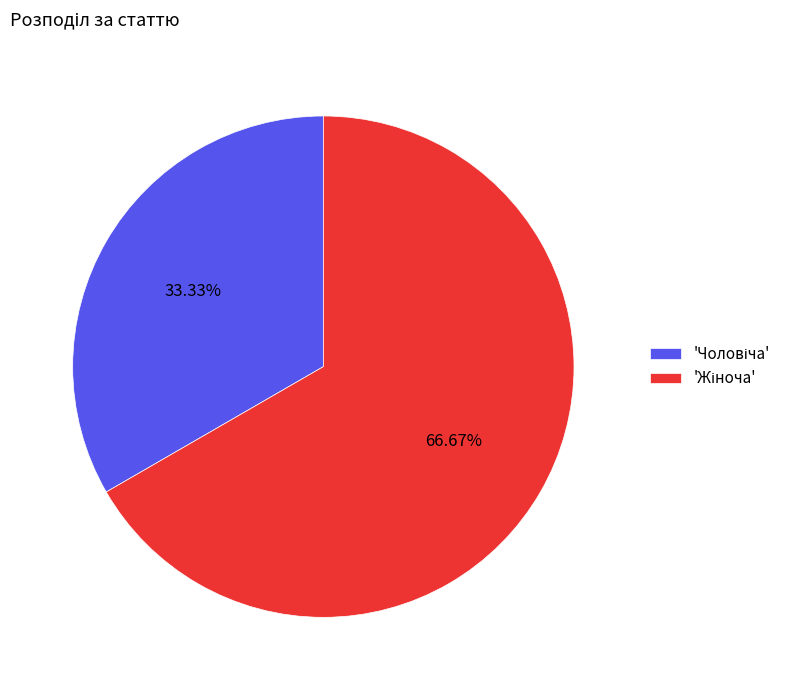

Is there a majority slice in this chart?

Yes